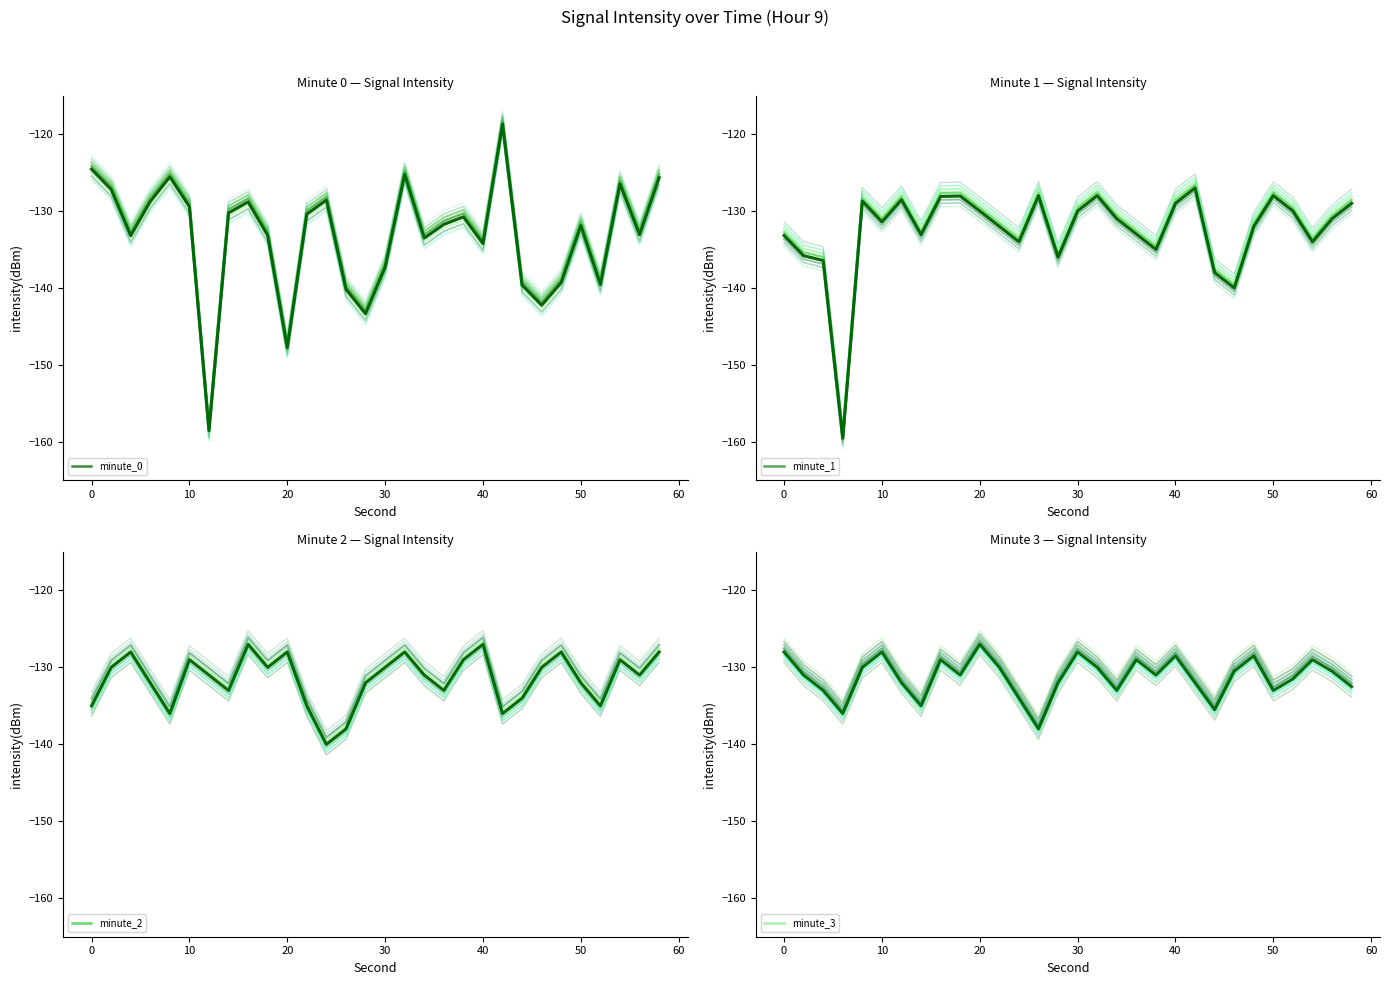

Is it true that minute_3 equals -234.9 at 50?

False